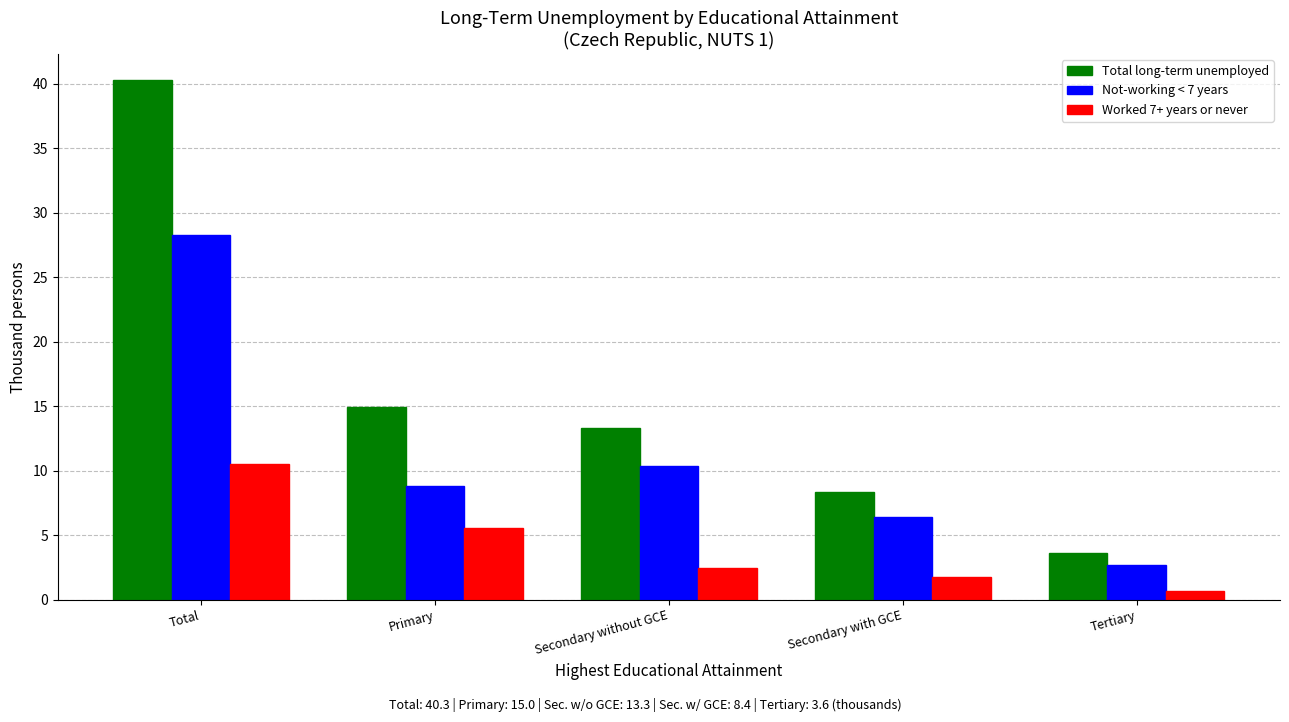

Which series has the widest spread of values?

Total long-term unemployed